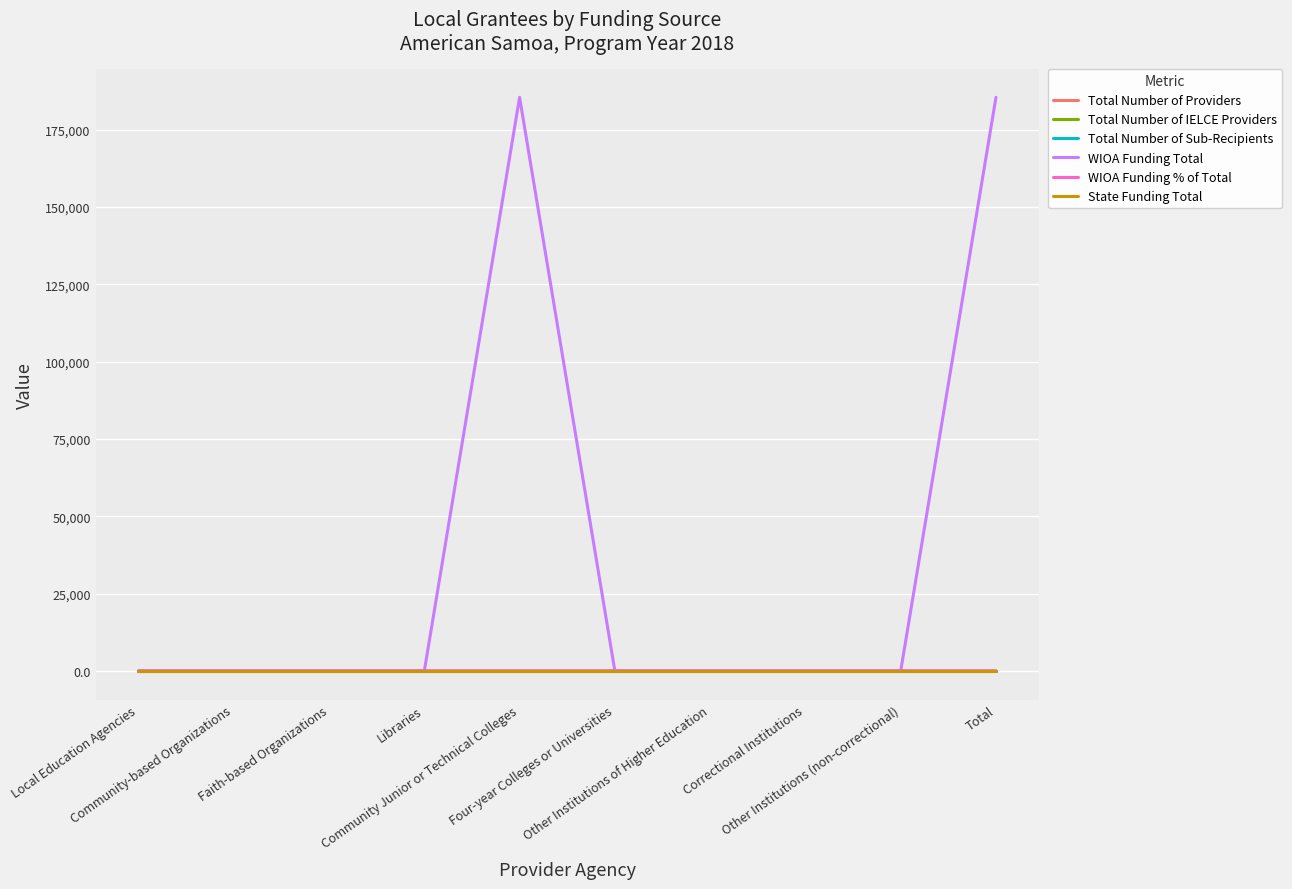

Is this an area chart (filled region under the line)?

No